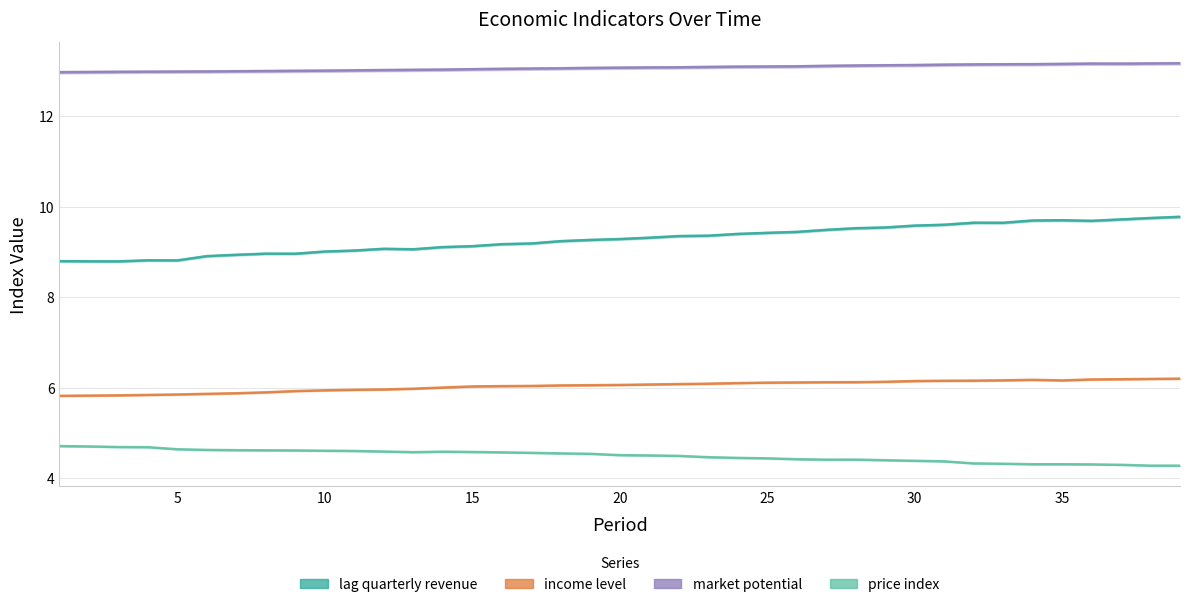

Rank the series by their average value, from lowest to highest.

price index, income level, lag quarterly revenue, market potential